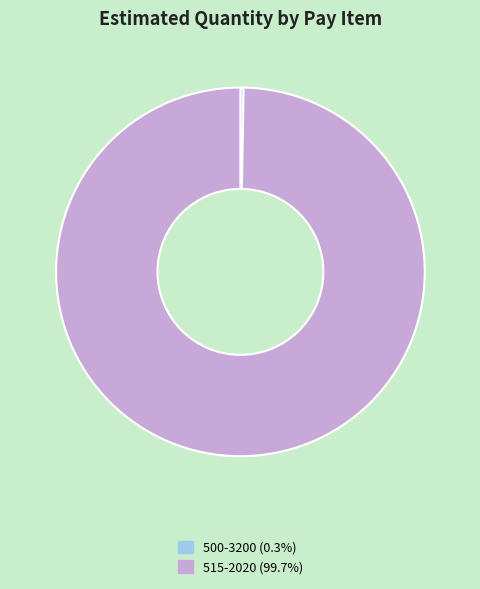

What is the largest slice in the pie chart?

515-2020